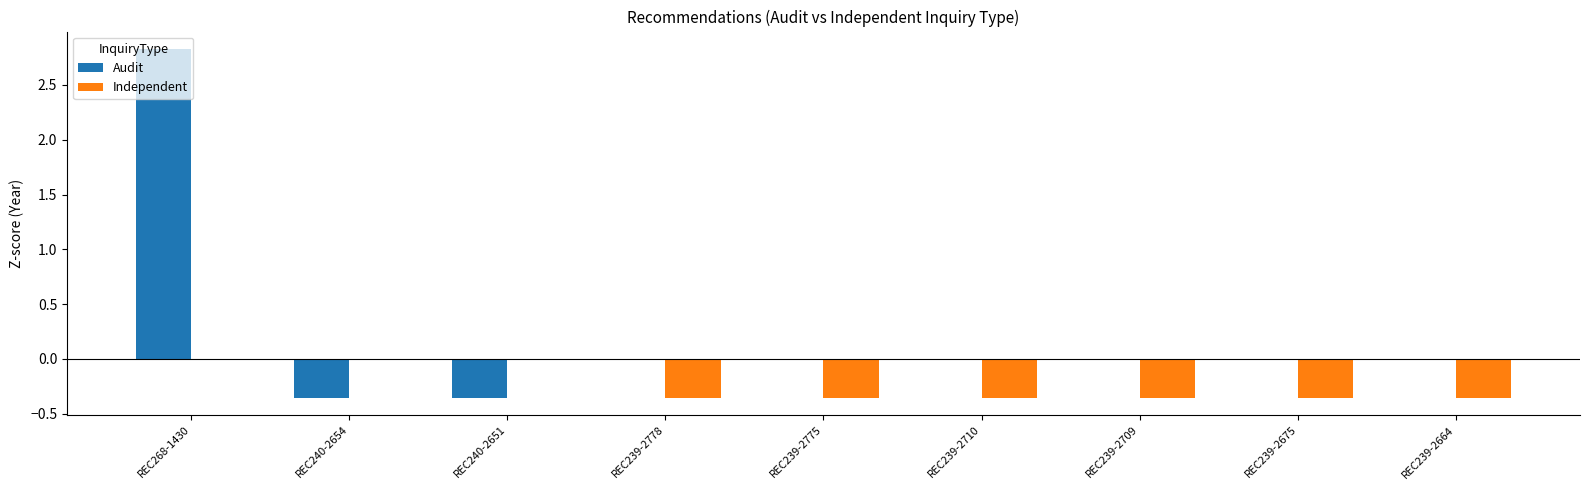

At which label does Audit reach its peak?

REC268-1430